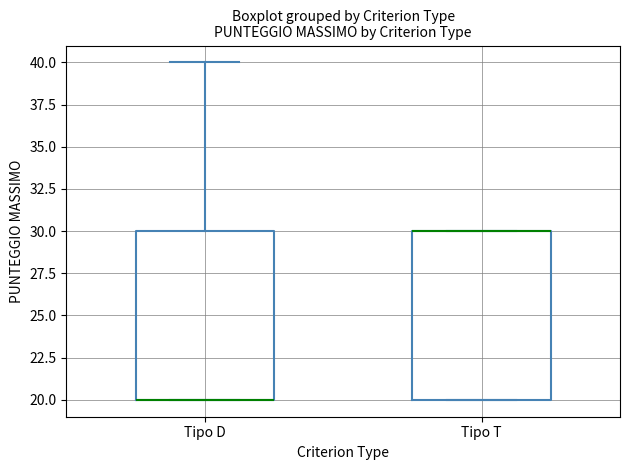

Reading left to right, read every box against the y-axis: the position of its median line, the range the box covers, and the ends of its whiskers. The values are not printed on the chart, so give them approximately, as read against the axis.

Tipo D: median 20 (drawn on the box's lower edge), box 20 to 30, whiskers 20 to 40
Tipo T: median 30 (drawn on the box's upper edge), box 20 to 30, whiskers 20 to 30